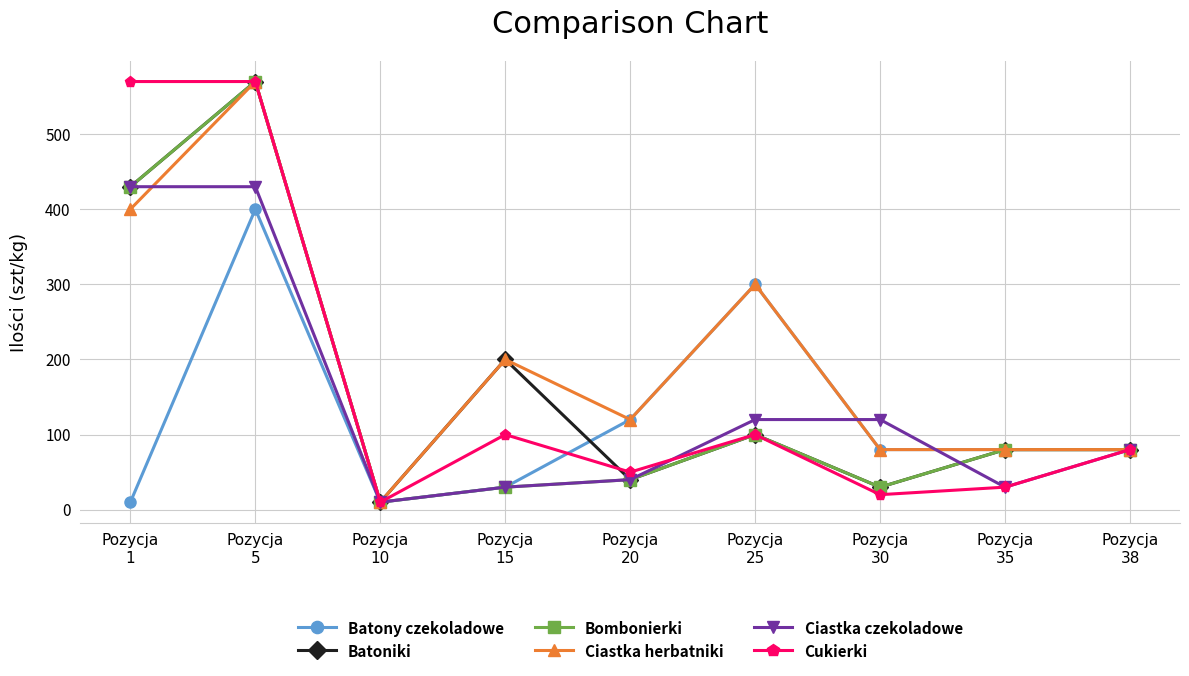

What is the difference between the maximum and minimum values in the Bombonierki series?

560